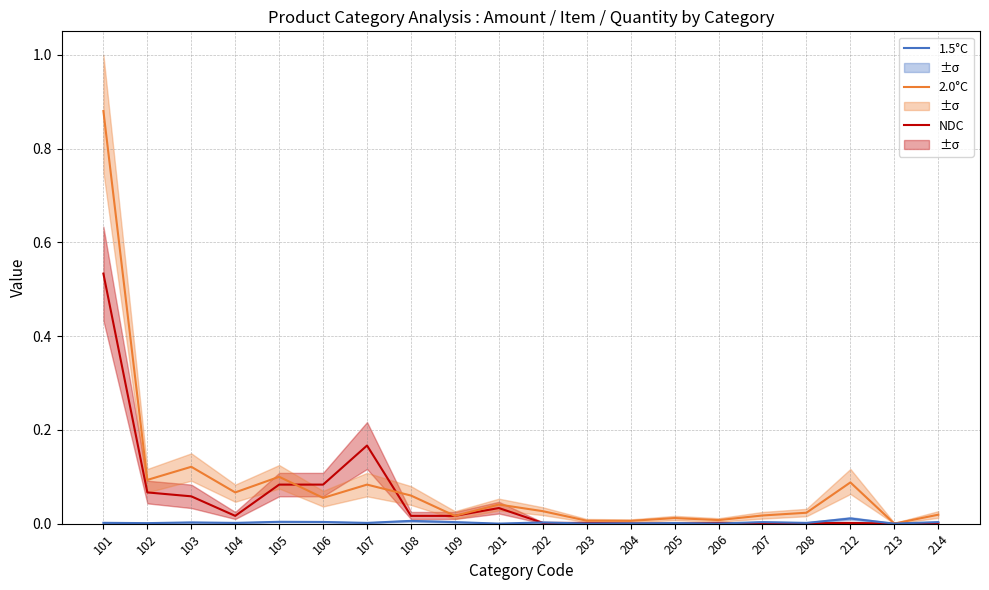

True or false: 2.0°C and NDC intersect in this chart.

True